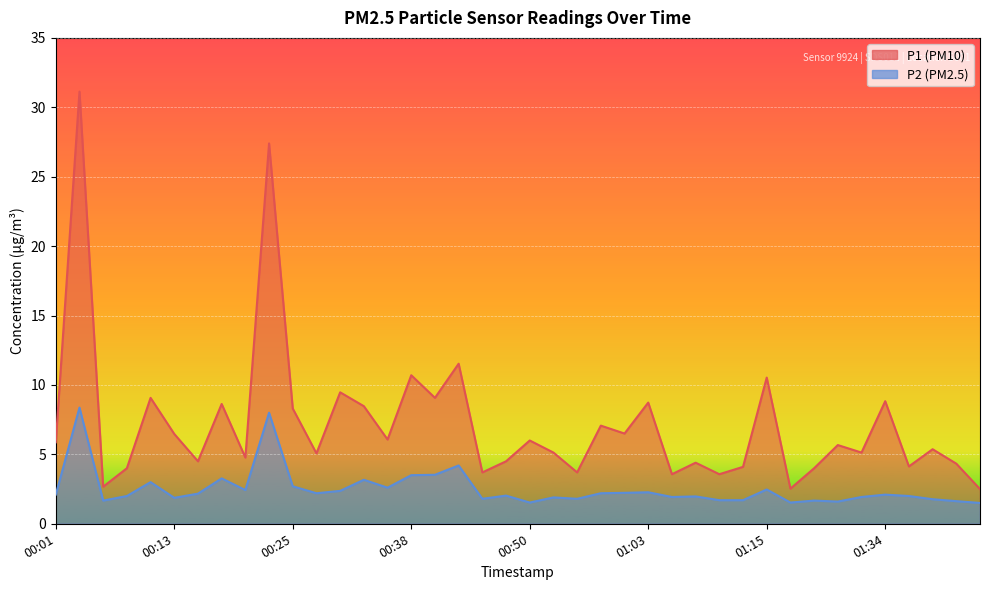

True or false: P1 has a value of 15.1 at 01:34.

False